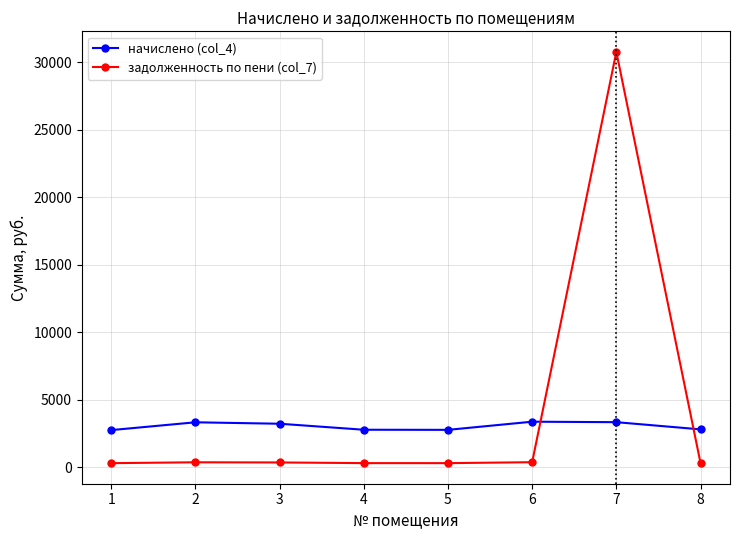

What is the average value of the начислено (col_4) series?

3048.0